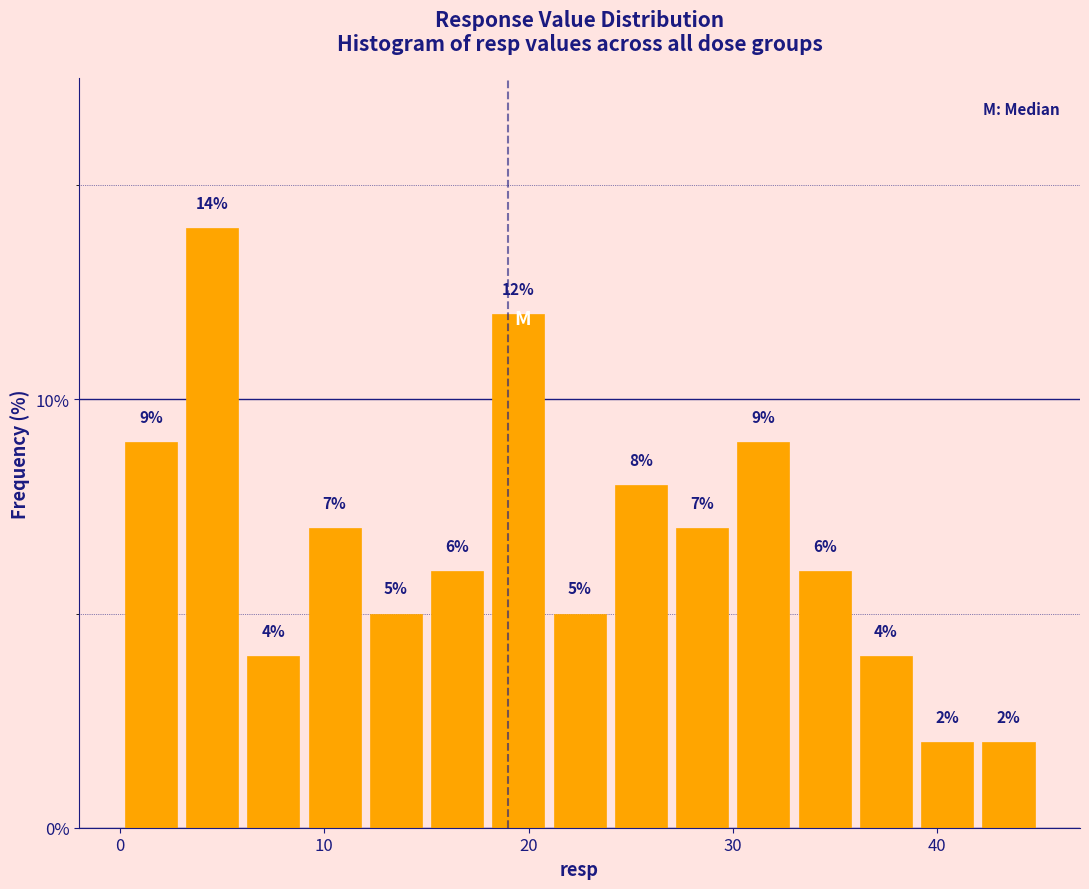

Read against the x-axis, roughly where is the centre of the tallest bar?

5